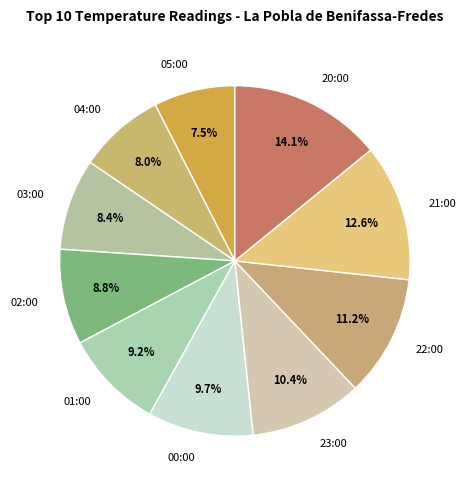

Is it true that 20:00 is 27% of the pie?

False